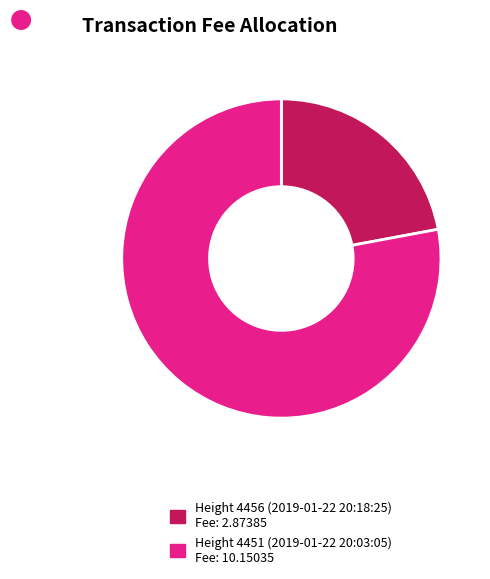

Count the number of slices in the pie.

2